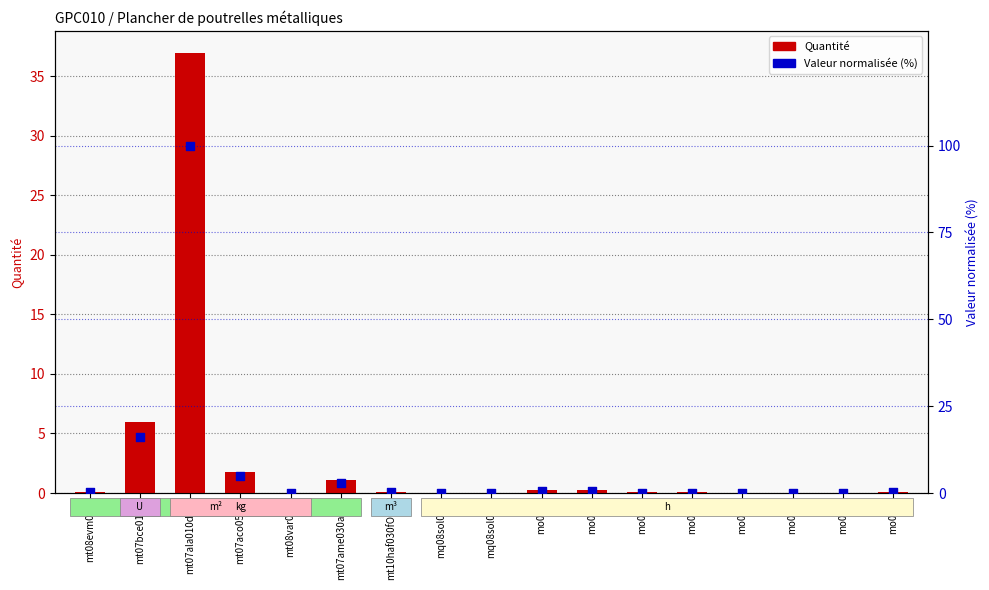

What are all the series names shown in the legend?

Quantité, Valeur normalisée (%)